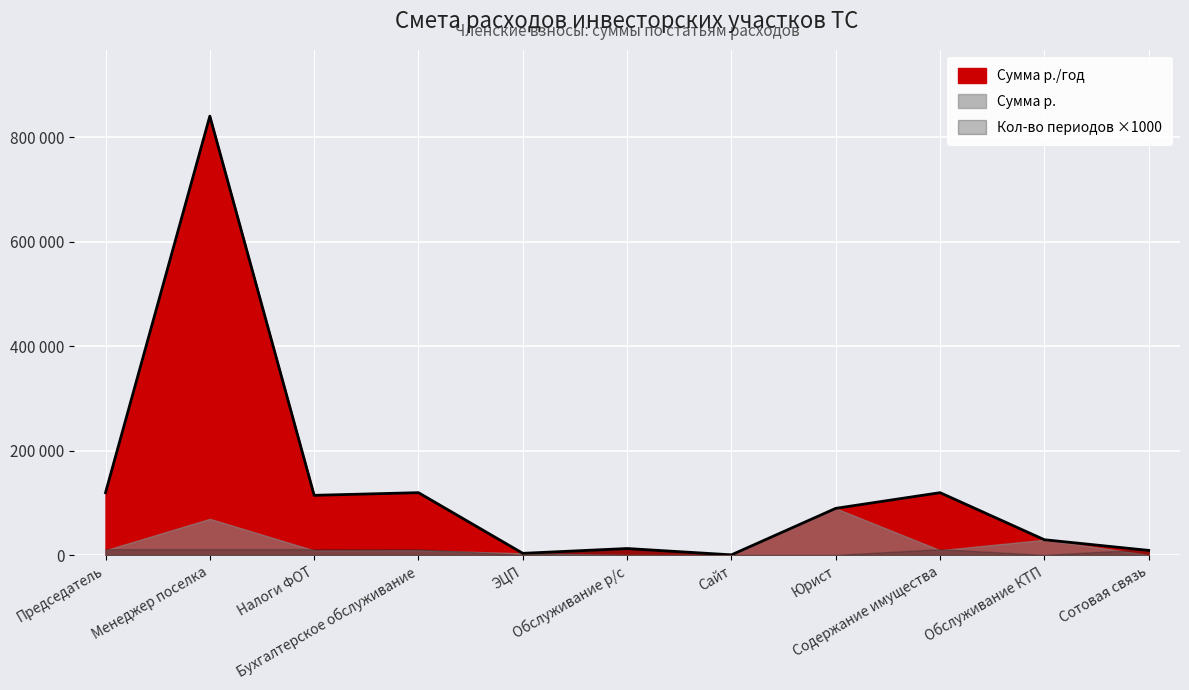

Which series has the largest total across all categories?

Сумма р./год